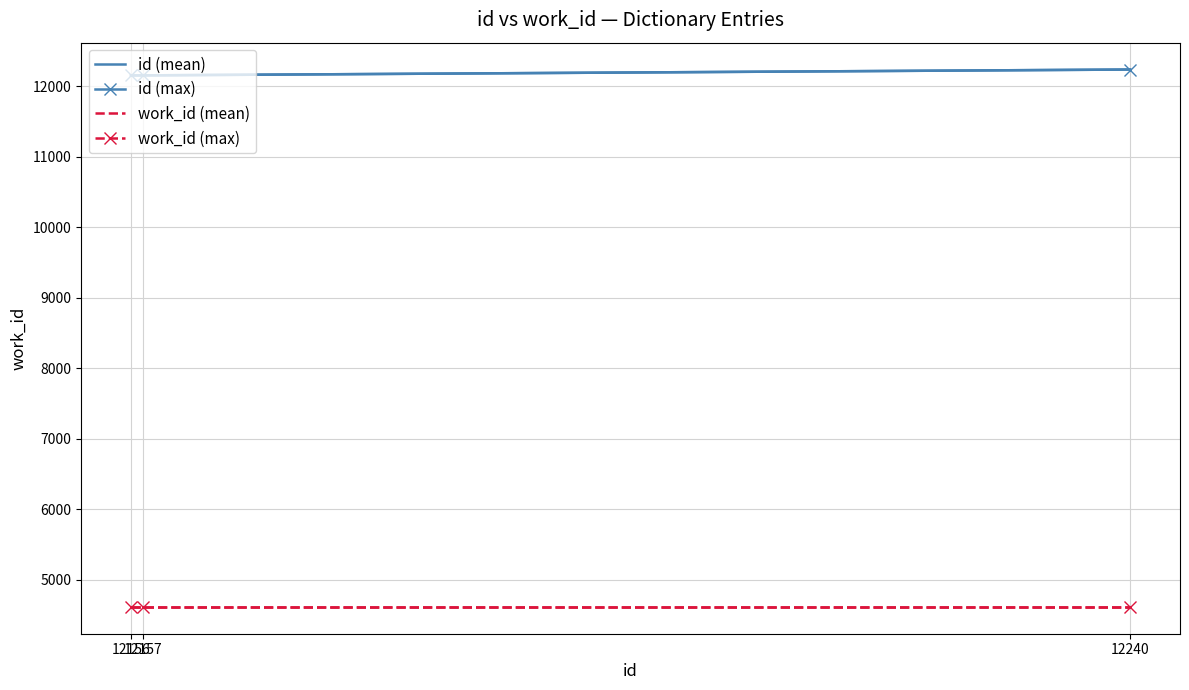

Which series has the largest total across all categories?

id (mean)